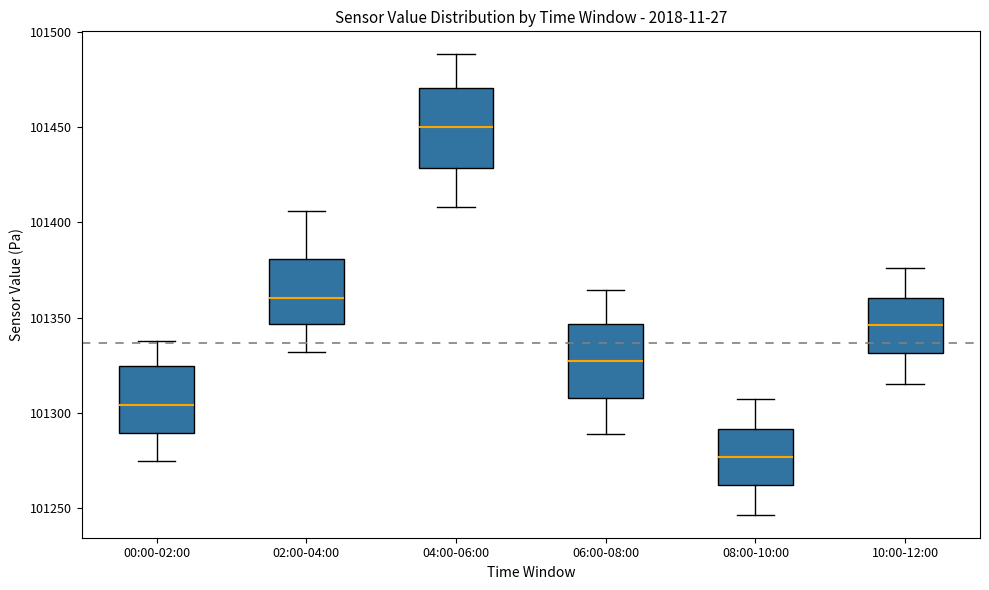

Which box has the lowest median line?

08:00-10:00